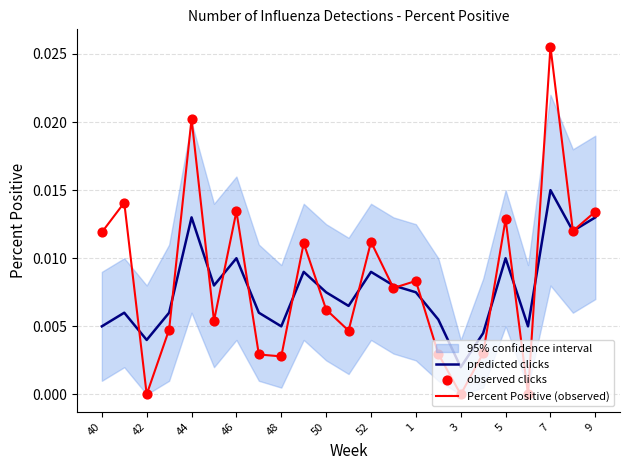

Is the value of predicted clicks at 22 greater than the value of Percent Positive (observed) at 19?

Yes